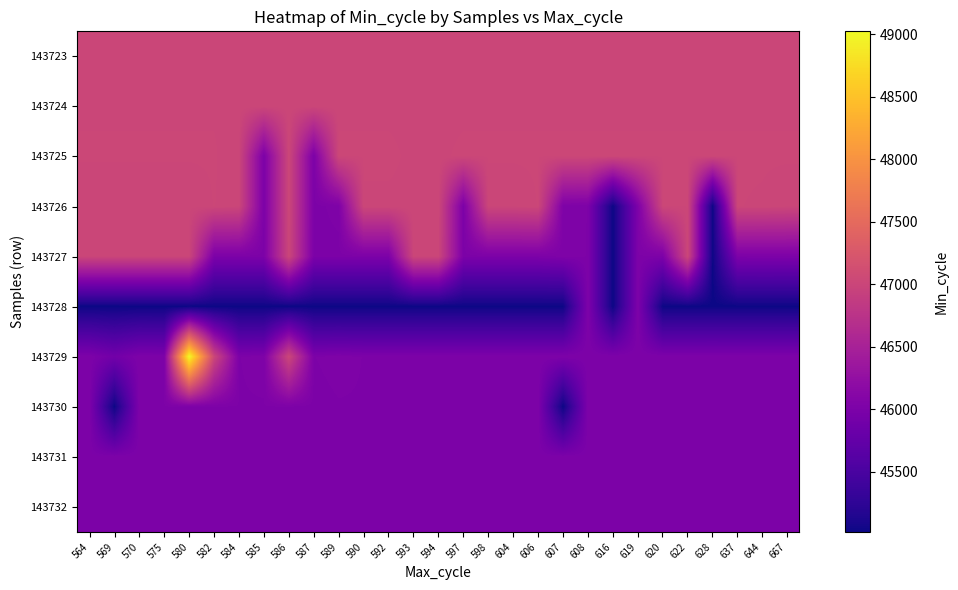

Reading right to left, transcribe all the data shown in this chart.

143723: 667=47013	644=47013	637=47013	628=47013	622=47013	620=47013	619=47013	616=47013	608=47013	607=47013	606=47013	604=47013	598=47013	597=47013	594=47013	593=47013	592=47013	590=47013	589=47013	587=47013	586=47013	585=47013	584=47013	582=47013	580=47013	575=47013	570=47013	569=47013	564=47013
143724: 667=47020	644=47020	637=47020	628=47020	622=47020	620=47020	619=47020	616=47020	608=47020	607=47020	606=47020	604=47020	598=47020	597=47020	594=47020	593=47020	592=47020	590=47020	589=47020	587=47020	586=47020	585=47020	584=47020	582=47020	580=47020	575=47020	570=47020	569=47020	564=47020
143725: 667=47023	644=47023	637=47023	628=47023	622=47023	620=47023	619=47023	616=47023	608=47023	607=47023	606=47023	604=47023	598=47023	597=47023	594=47020	593=47020	592=47023	590=47023	589=47023	587=46010	586=47023	585=46012	584=47012	582=47023	580=47023	575=47023	570=47023	569=47023	564=47023
143726: 667=47013	644=47020	637=47022	628=45022	622=47022	620=47022	619=46019	616=45020	608=46020	607=46033	606=47022	604=47012	598=47012	597=46012	594=47020	593=47020	592=47020	590=47020	589=46030	587=46012	586=47023	585=46012	584=47012	582=47022	580=47010	575=47010	570=47010	569=47010	564=47010
143727: 667=46013	644=46014	637=46012	628=45022	622=47022	620=46012	619=46019	616=45020	608=46020	607=46030	606=46012	604=46012	598=46012	597=46012	594=47010	593=47010	592=46012	590=46012	589=46012	587=46012	586=47010	585=46012	584=46012	582=46012	580=47010	575=47010	570=47010	569=47010	564=47010
143728: 667=45021	644=45021	637=45021	628=45022	622=45021	620=45021	619=46019	616=45020	608=46020	607=45021	606=45021	604=45021	598=45021	597=45021	594=45021	593=45021	592=45021	590=45021	589=45021	587=45021	586=45021	585=45021	584=45021	582=45021	580=45021	575=45021	570=45021	569=45020	564=45020
143729: 667=46020	644=46020	637=46020	628=46020	622=46020	620=46020	619=46019	616=46020	608=46020	607=46020	606=46020	604=46020	598=46020	597=46020	594=46020	593=46020	592=46020	590=46020	589=46030	587=46020	586=47020	585=46030	584=46020	582=47020	580=49023	575=46014	570=46020	569=45906	564=46020
143730: 667=46019	644=46019	637=46019	628=46019	622=46019	620=46019	619=46019	616=46019	608=46020	607=45021	606=46019	604=46019	598=46019	597=46019	594=46019	593=46019	592=46019	590=46019	589=46019	587=46012	586=46019	585=46019	584=46019	582=46019	580=46019	575=46019	570=46019	569=45021	564=46019
143731: 667=46012	644=46012	637=46012	628=46012	622=46012	620=46012	619=46012	616=46012	608=46012	607=46012	606=46012	604=46012	598=46012	597=46012	594=46012	593=46012	592=46012	590=46012	589=46012	587=46012	586=46012	585=46012	584=46012	582=46012	580=46012	575=46012	570=46012	569=46012	564=46012
143732: 667=46020	644=46020	637=46020	628=46020	622=46020	620=46020	619=46020	616=46020	608=46020	607=46020	606=46020	604=46020	598=46020	597=46020	594=46020	593=46020	592=46020	590=46020	589=46020	587=46020	586=46020	585=46020	584=46020	582=46020	580=46020	575=46020	570=46020	569=46020	564=46020